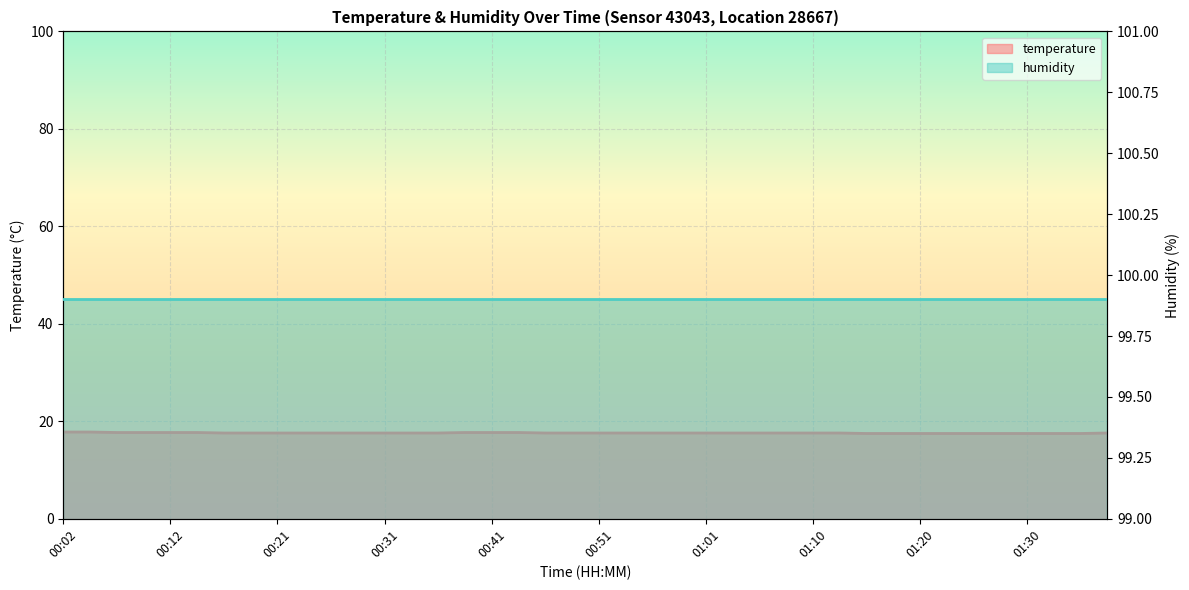

What is the sum of all values?

704.2